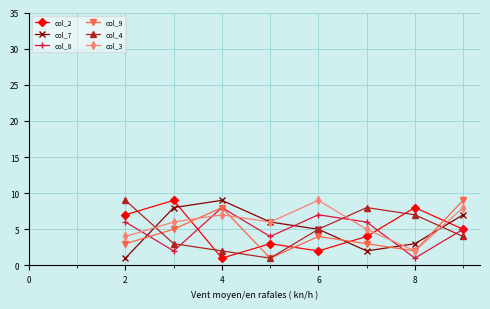

After their last crossing, which series has the higher values: col_7 or col_9?

col_9